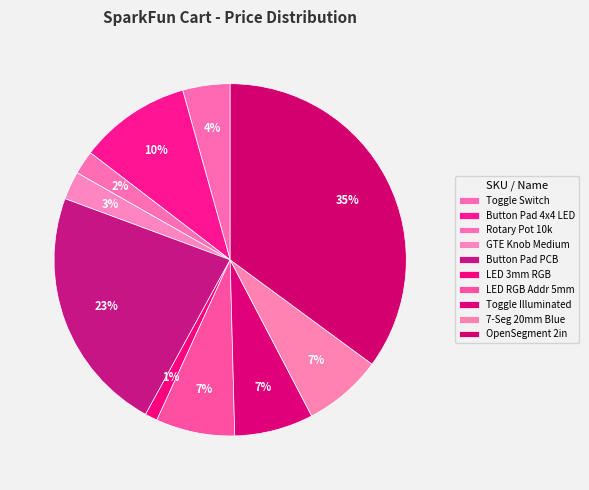

How many segments does this pie chart have?

10